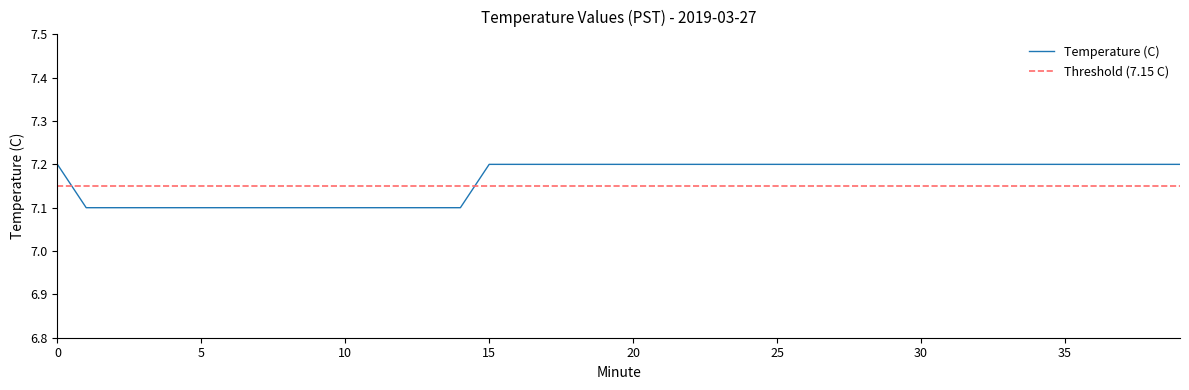

Read the value at 0.

7.2